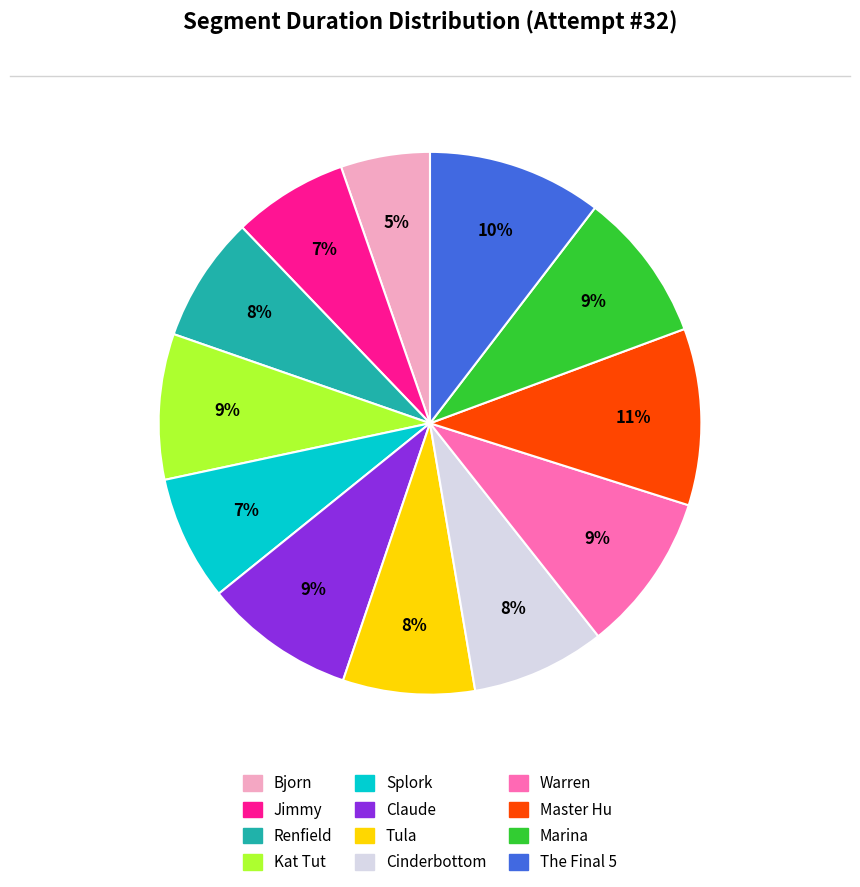

What percentage is the Claude slice, to the nearest percent?

9%